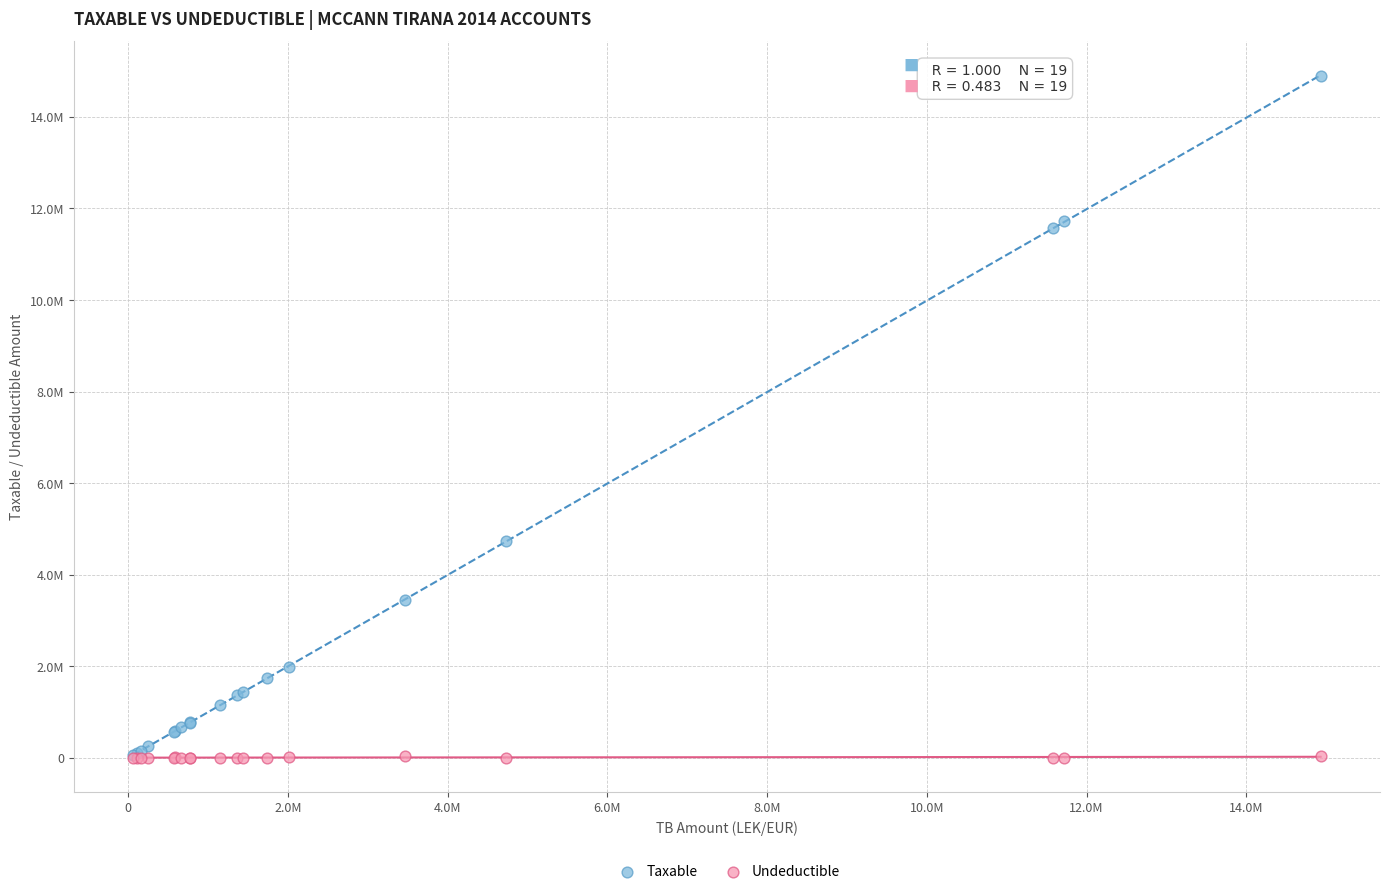

Which series has the largest Y range (max minus min)?

Taxable